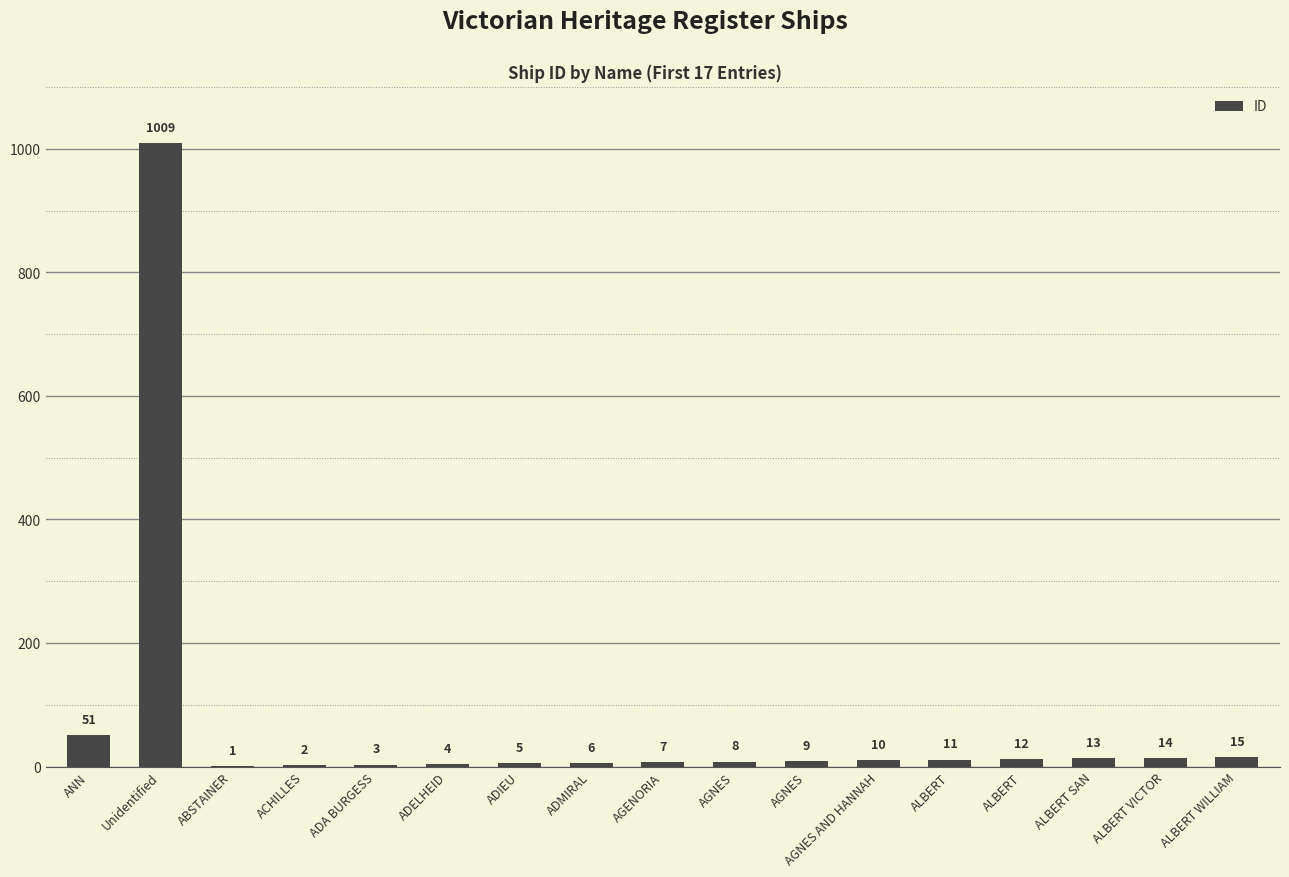

How many data points does each series have?

17